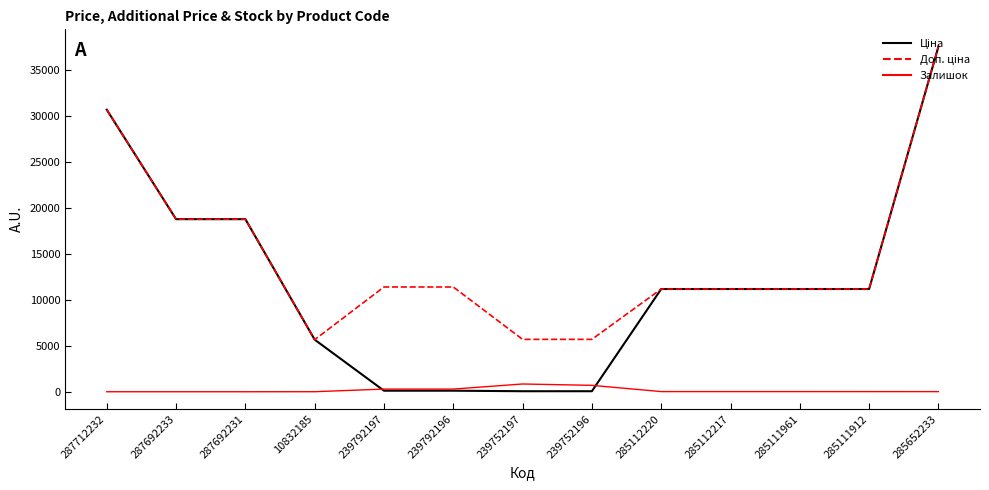

The Залишок series shows 17.0 at 285112217. True or false?

True